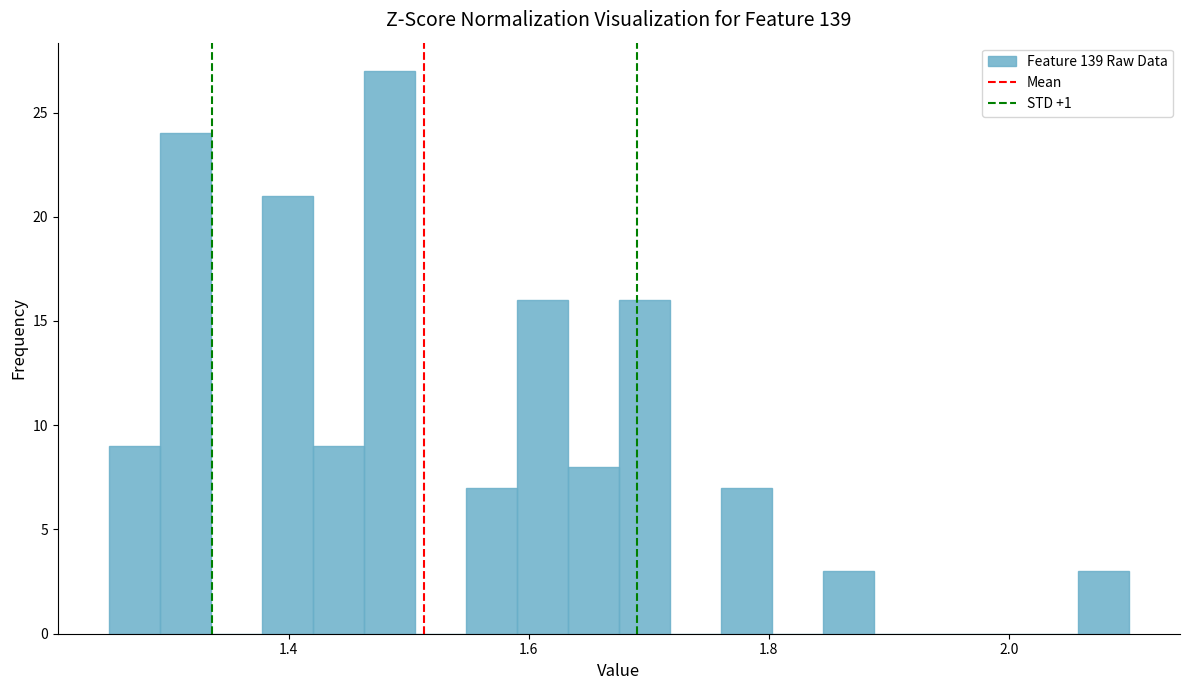

Around what value on the x-axis is the tallest bar? Give the approximate position of its centre, as read against the axis.

1.48